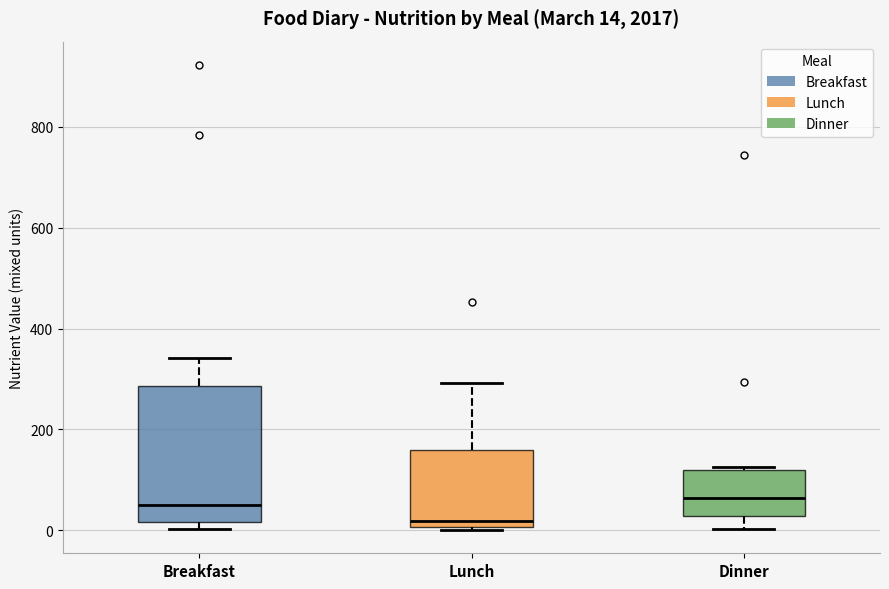

Which box is the tallest, from its lower edge to its upper edge?

Breakfast